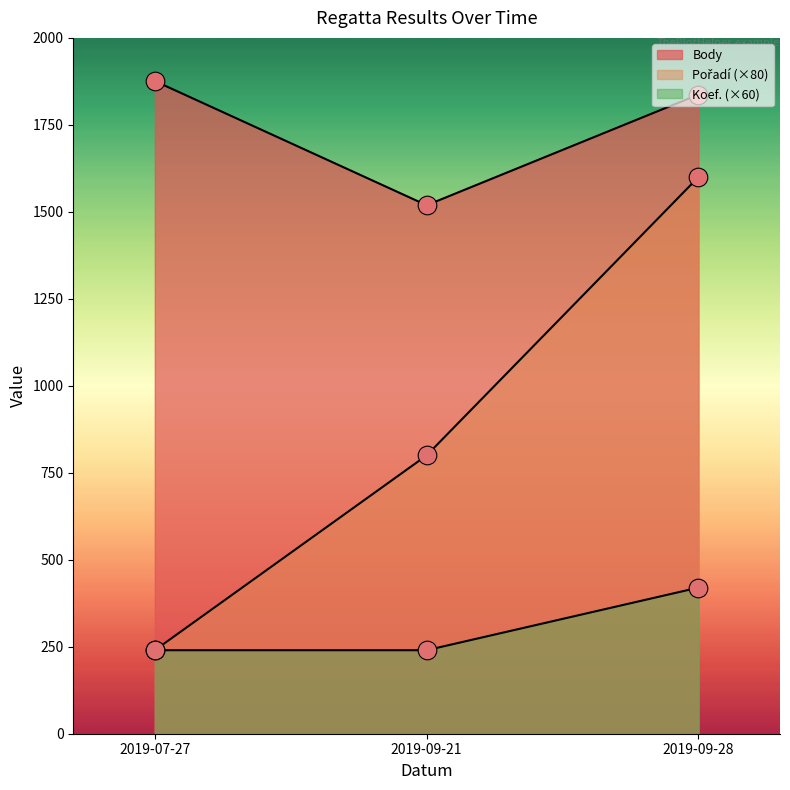

What is the total value across all series at 2019-09-21?

2559